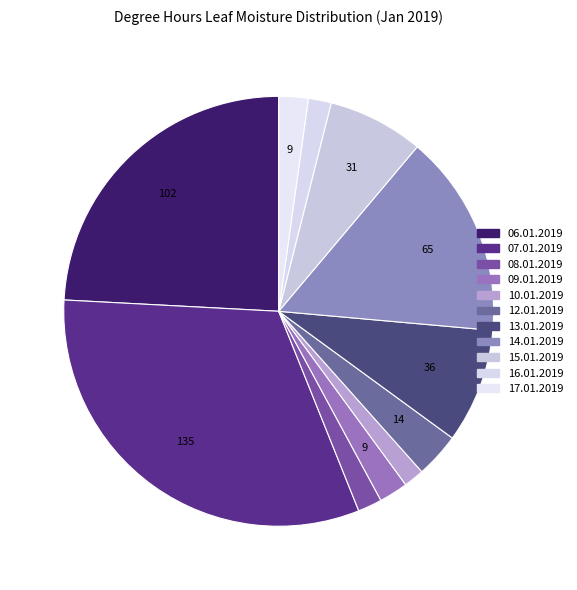

To the nearest percent, what is the difference between the 09.01.2019 and 10.01.2019 slice percentages?

1%